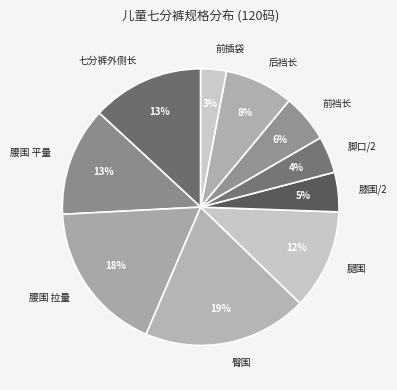

How many segments does this pie chart have?

10